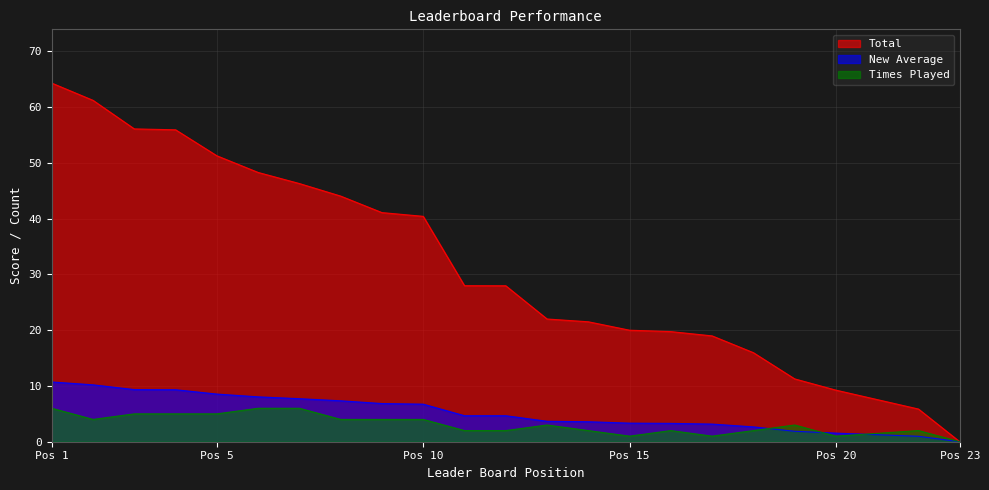

At which category is the sum across all series the highest?

Pos 1